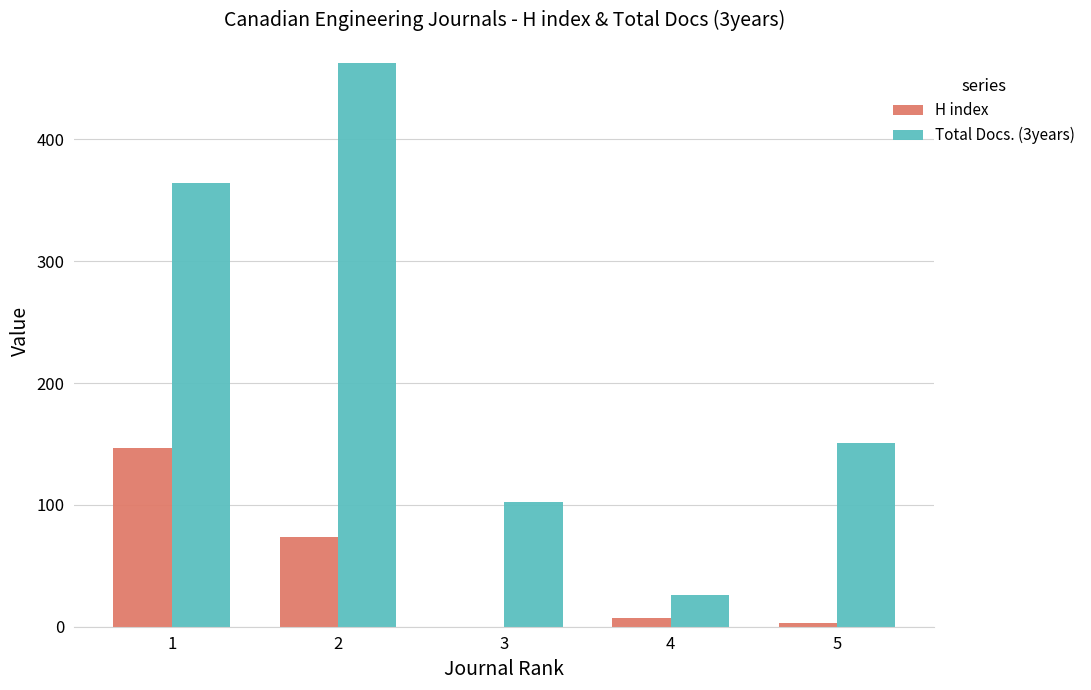

Which series changed the most between 1 and 3?

Total Docs. (3years)